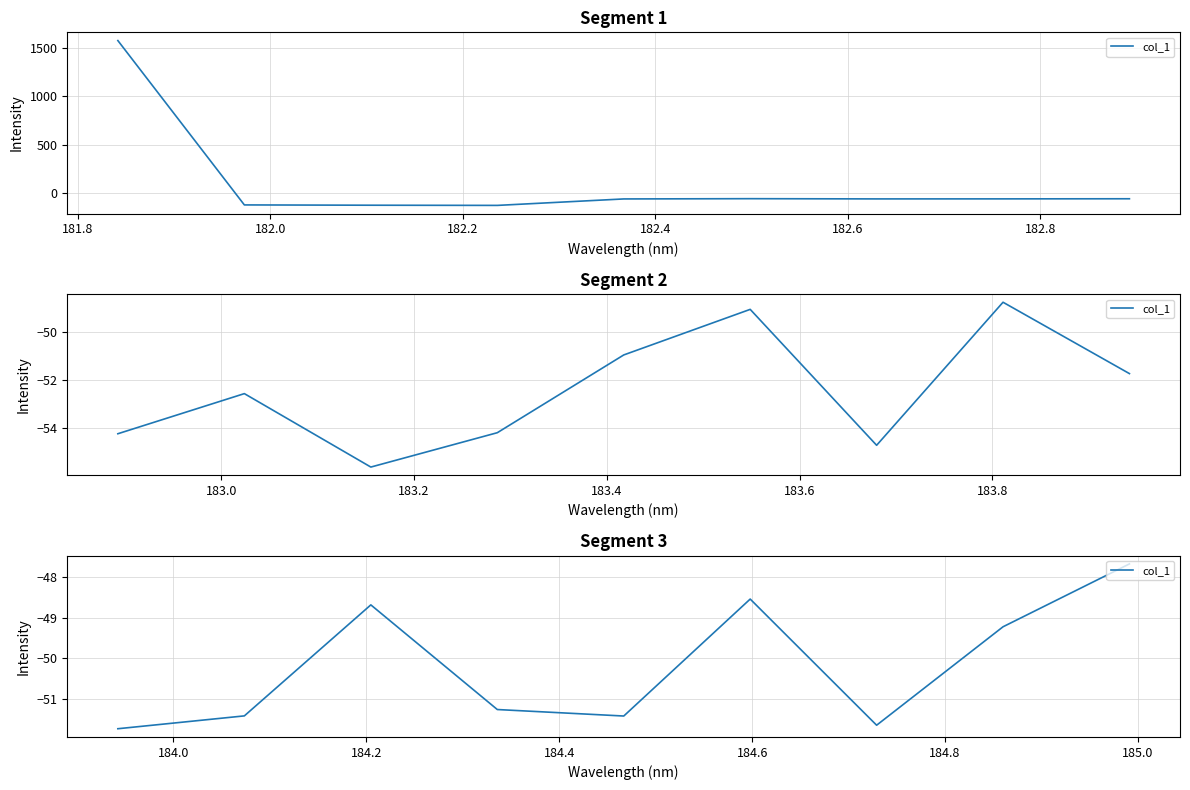

The chart shows a value of -10.5 at 181.8. True or false?

False